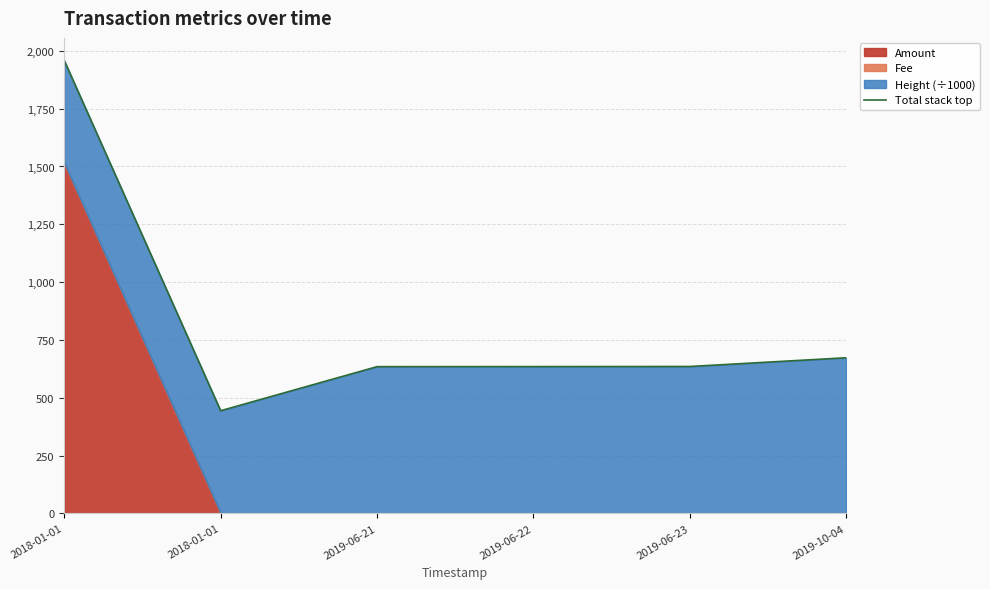

Where is the first local minimum?

2018-01-01